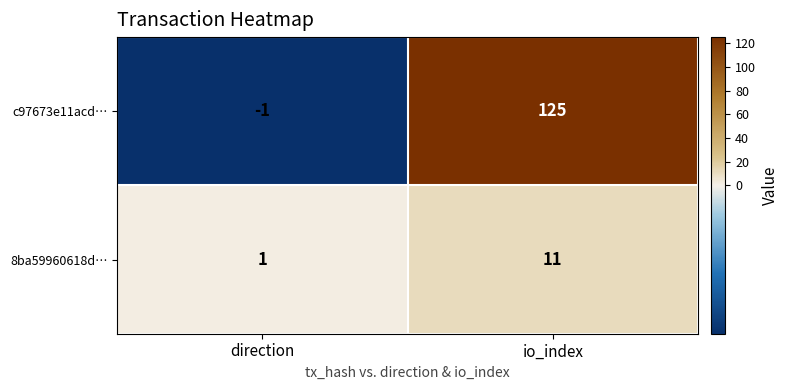

What is the difference between the c97673e11acd… values at direction and io_index?

126